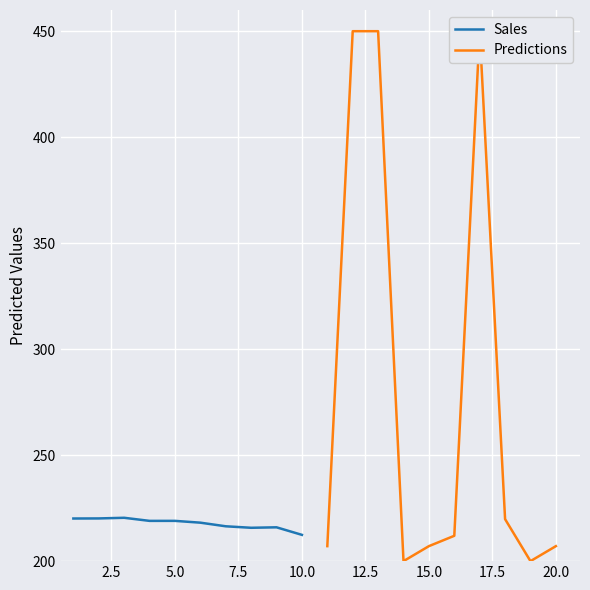

Which series has the largest range (max minus min)?

Predictions